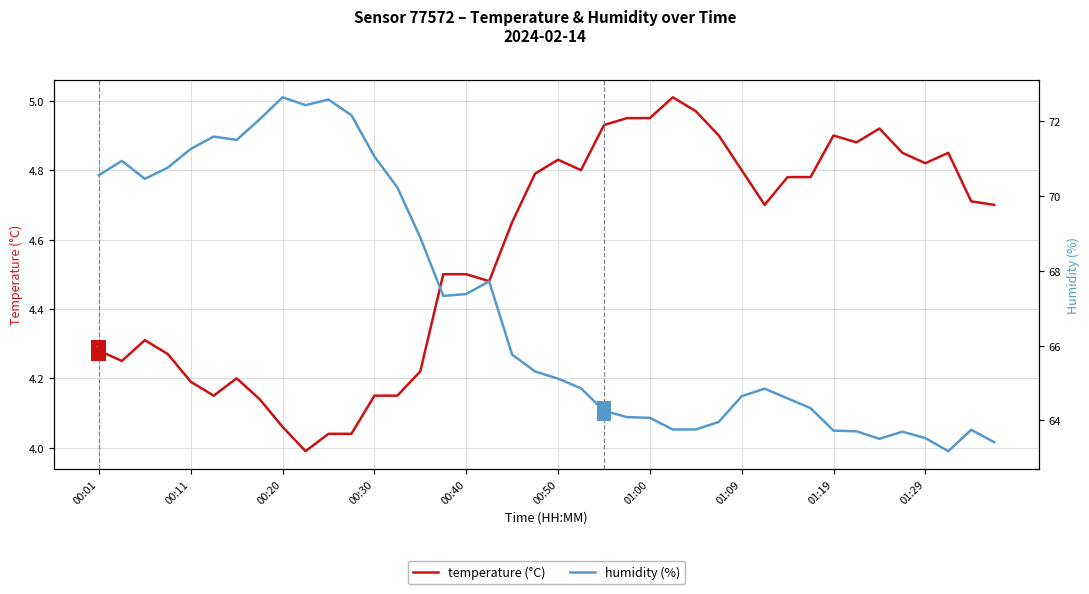

Is the value of temperature (°C) at 16 greater than the value of humidity (%) at 26?

No